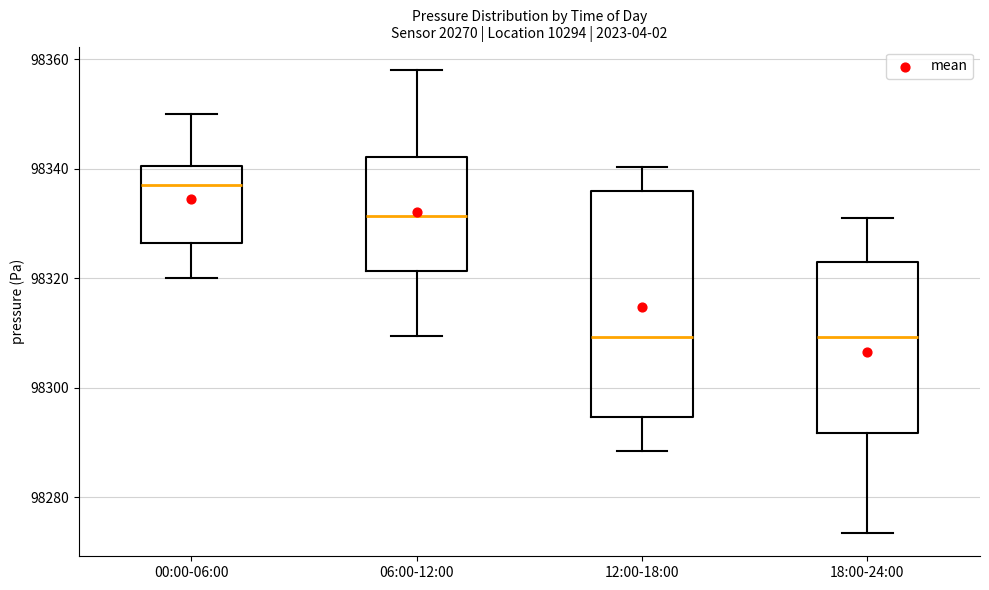

Which box's median line is the highest?

00:00-06:00